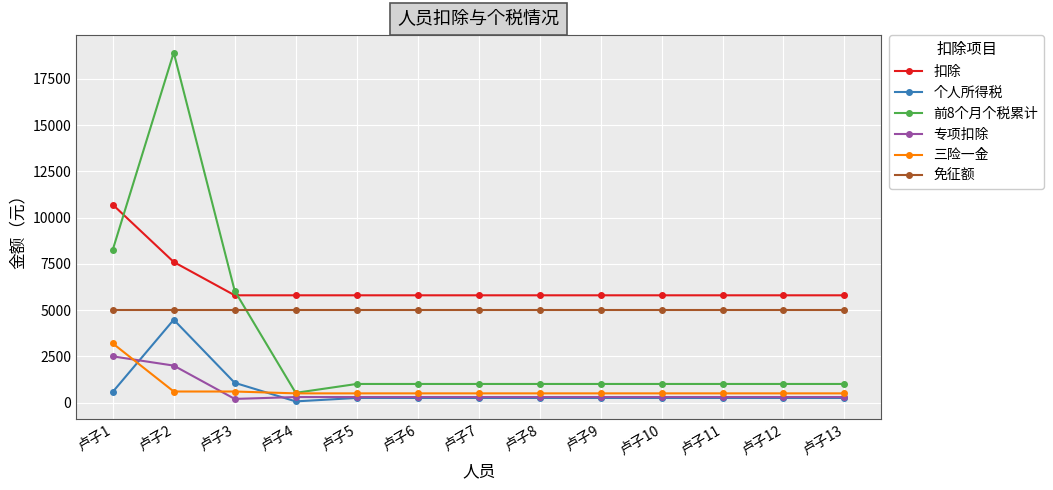

Where do 扣除 and 前8个月个税累计 first cross each other?

卢子1 and 卢子2